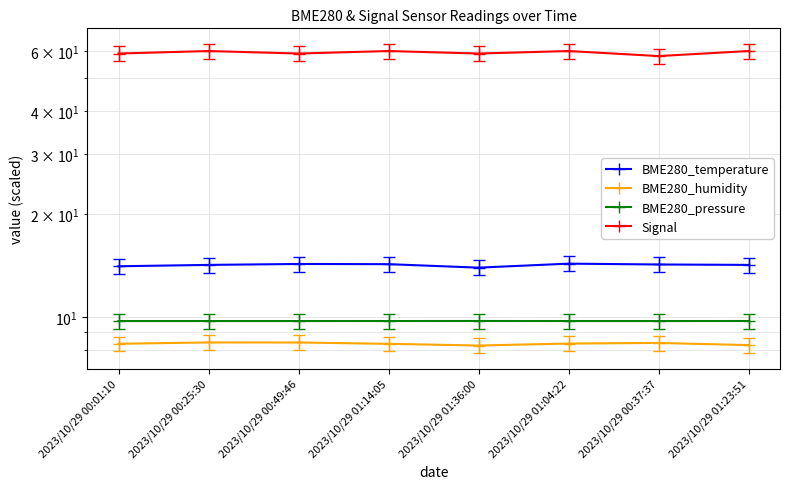

Which series has the largest total across all categories?

Signal